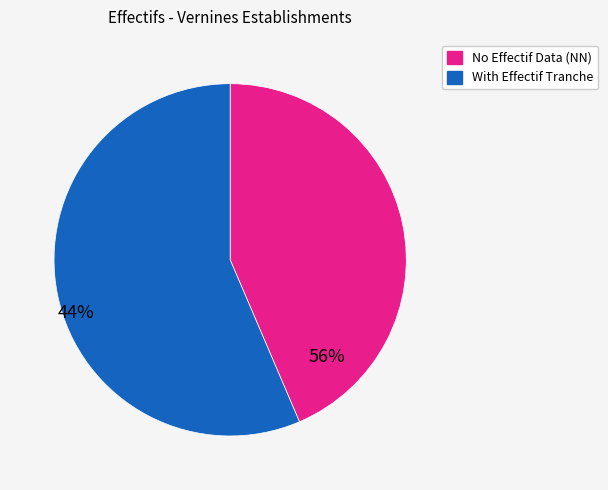

Does any single category account for the majority?

Yes